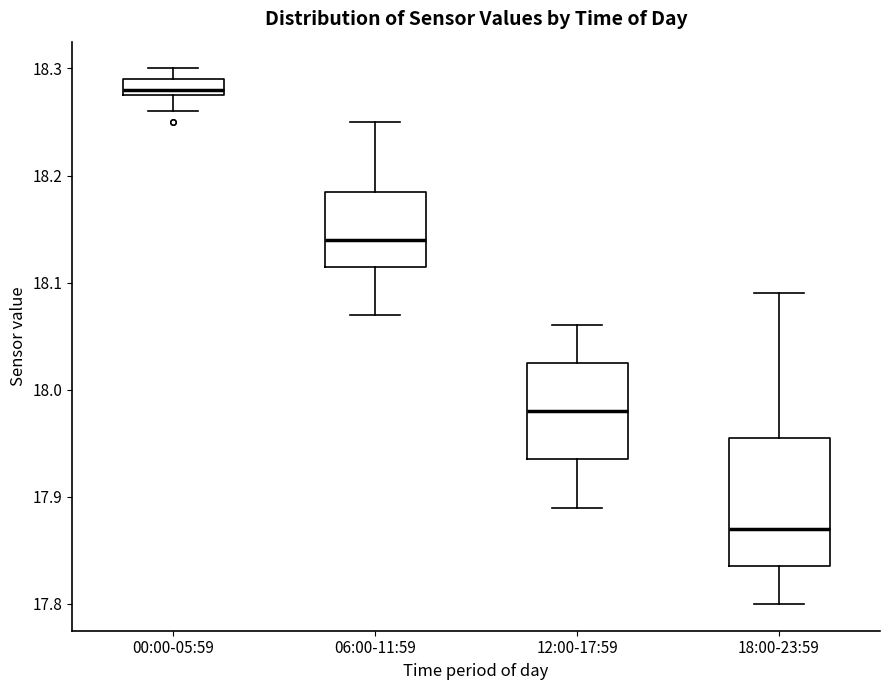

Reading left to right, read every box against the y-axis: the position of its median line, the range the box covers, and the ends of its whiskers. The values are not printed on the chart, so give them approximately, as read against the axis.

00:00-05:59: median 18.28 (just above the box's lower edge), box 18.28 to 18.29, whiskers 18.26 to 18.30
06:00-11:59: median 18.14, box 18.12 to 18.19, whiskers 18.07 to 18.25
12:00-17:59: median 17.98, box 17.94 to 18.03, whiskers 17.89 to 18.06
18:00-23:59: median 17.87, box 17.84 to 17.96, whiskers 17.80 to 18.09